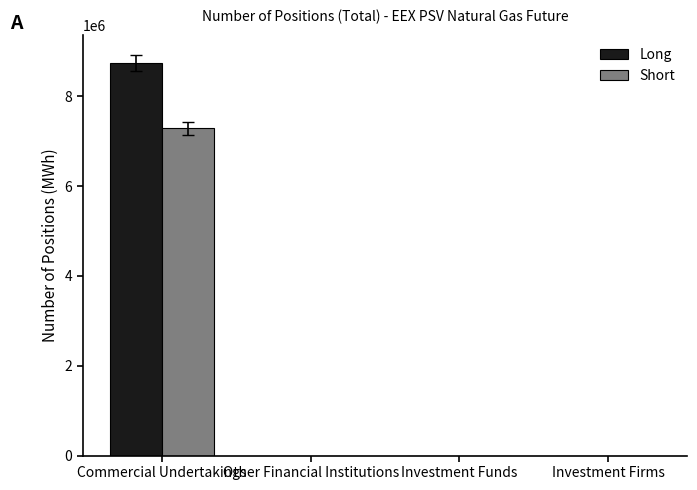

What is the sum of the Short values at Investment Funds and Commercial Undertakings?

7283184